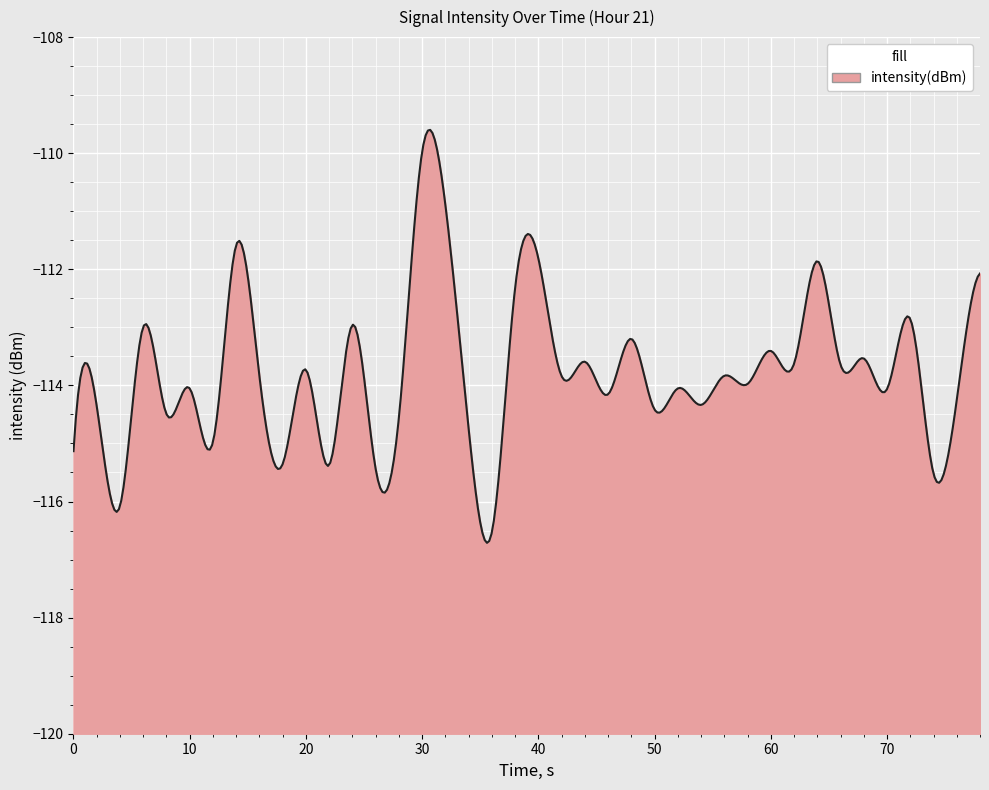

What is the difference between the maximum and minimum values?

7.1